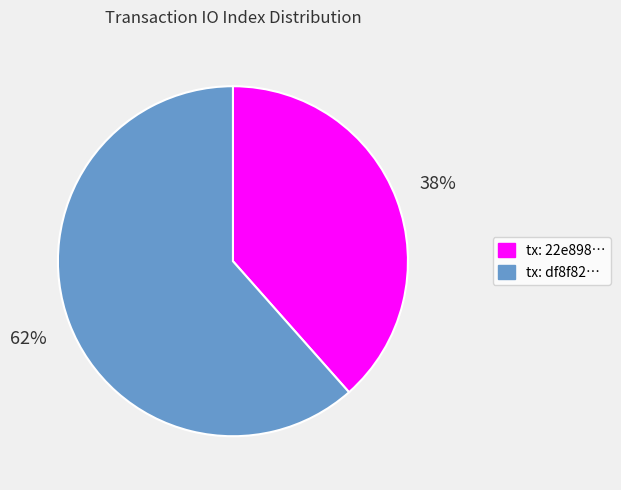

Rank the categories by value from highest to lowest.

tx: df8f82…, tx: 22e898…